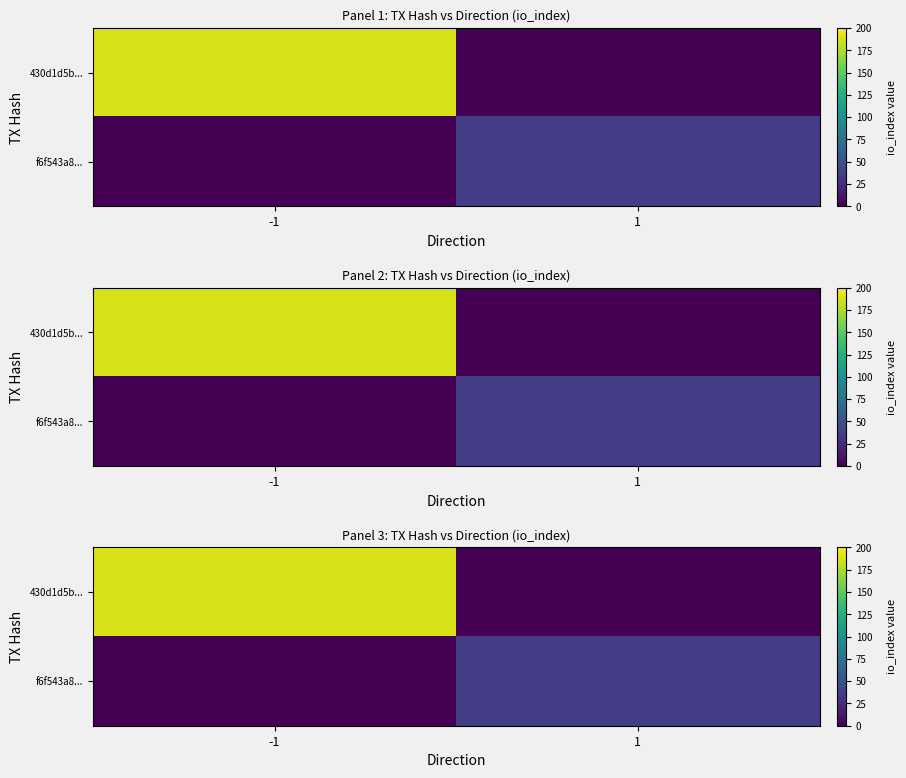

How many values in row_0 are above zero?

1